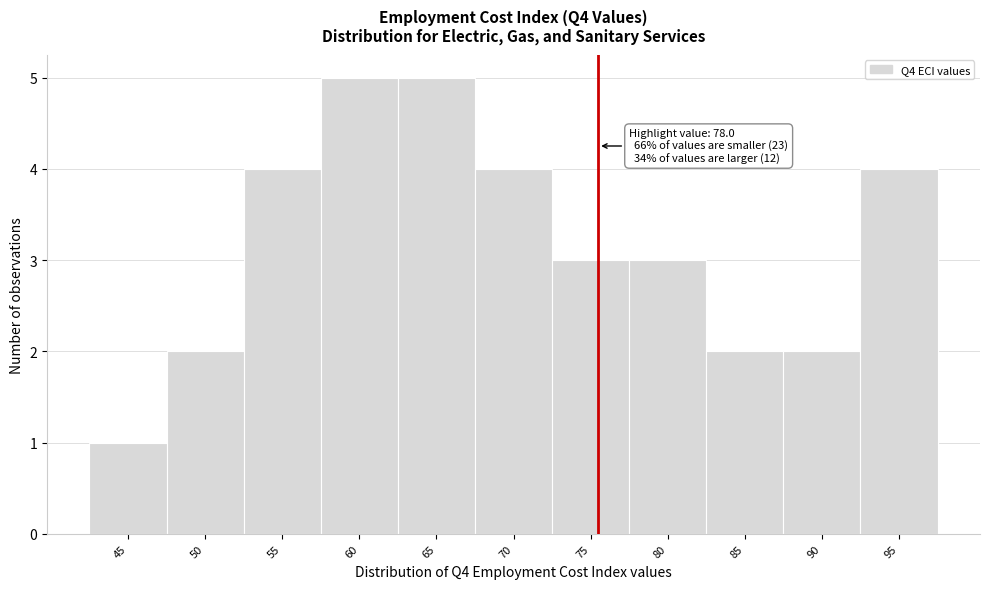

Reading left to right, extract all data points from this chart.

1	2	4	5	5	4	3	3	2	2	4